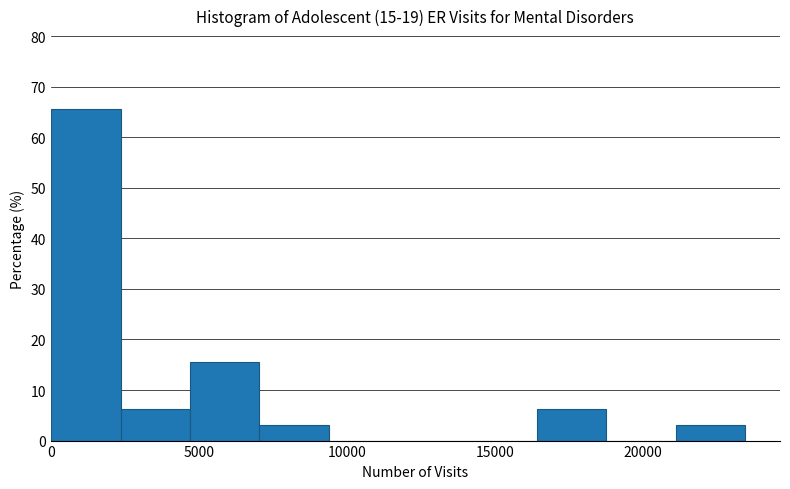

Reading left to right, transcribe this chart: for each bar, give the range it covers on the x-axis and its height. Neither the bar edges nor the heights are printed on the chart, so give them approximately, as read against the axes.

0 to 2500: 66
2500 to 4500: 6
4500 to 7000: 16
7000 to 9500: 3
9500 to 11500: 0
11500 to 14000: 0
14000 to 16500: 0
16500 to 19000: 6
19000 to 21000: 0
21000 to 23500: 3